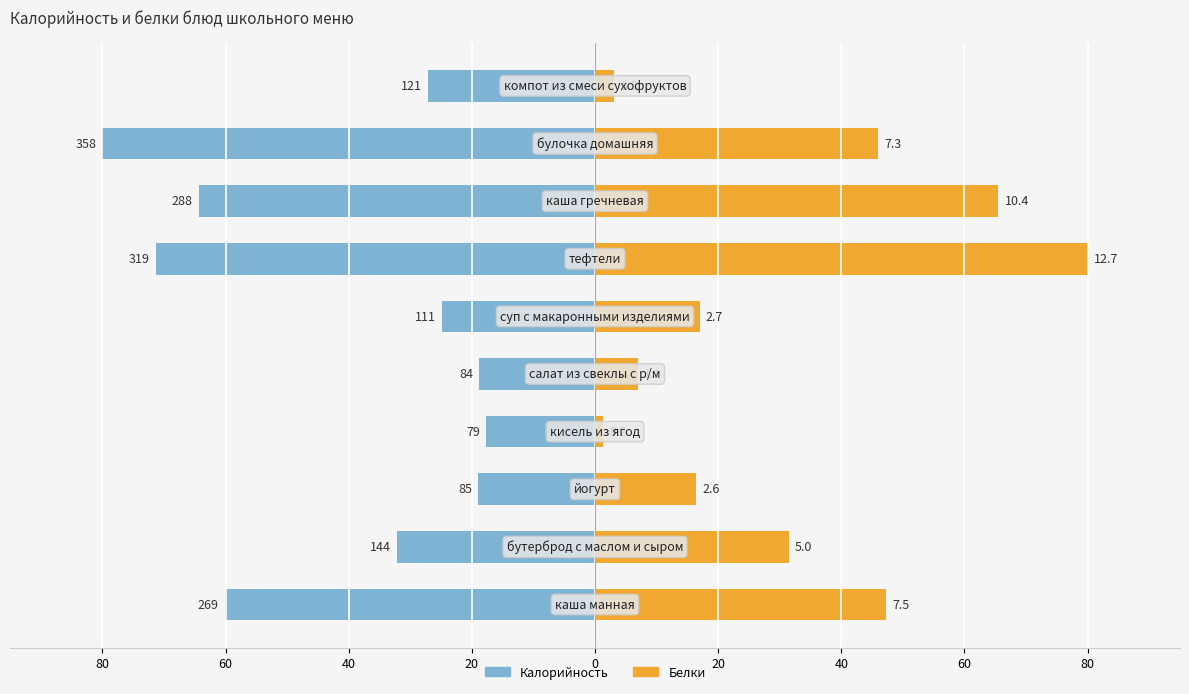

Reading left to right, what are all the values shown in this chart?

Калорийность: -60.1	-32.2	-19.0	-17.7	-18.8	-24.8	-71.3	-64.4	-80.0	-27.0
Белки: 47.2	31.5	16.4	1.3	6.9	17.0	80.0	65.5	46.0	3.1